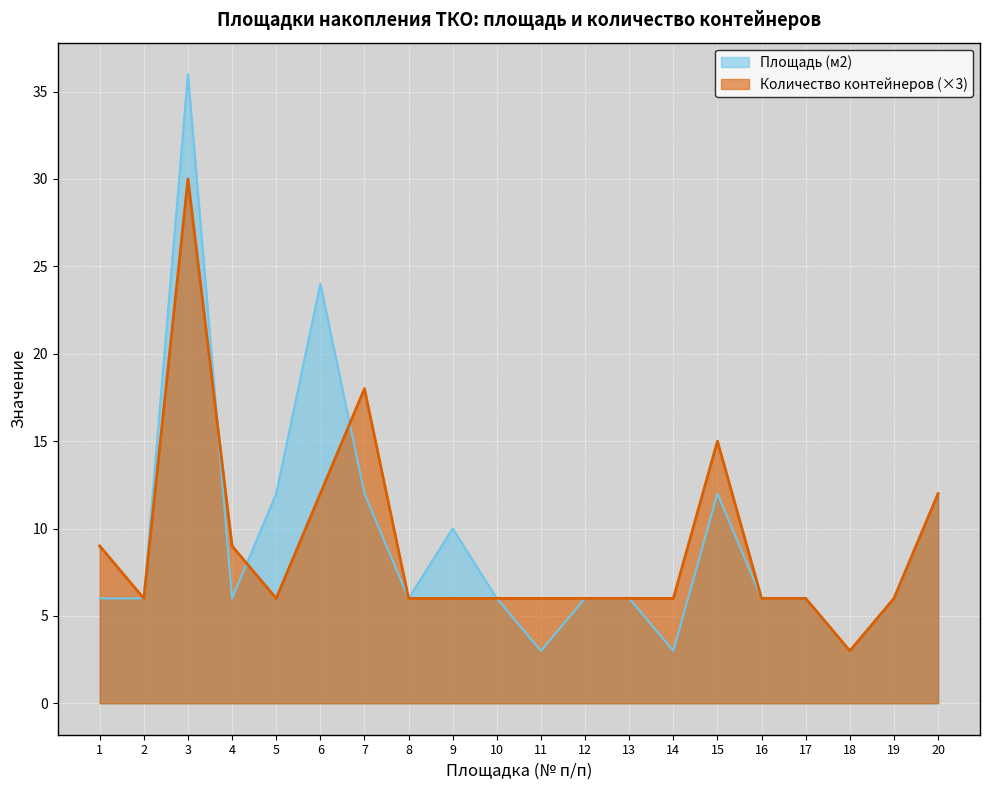

Reading right to left, what are all the values shown in this chart?

Площадь (м2): 12	6	3	6	6	12	3	6	6	3	6	10	6	12	24	12	6	36	6	6
Количество контейнеров: 12	6	3	6	6	15	6	6	6	6	6	6	6	18	12	6	9	30	6	9